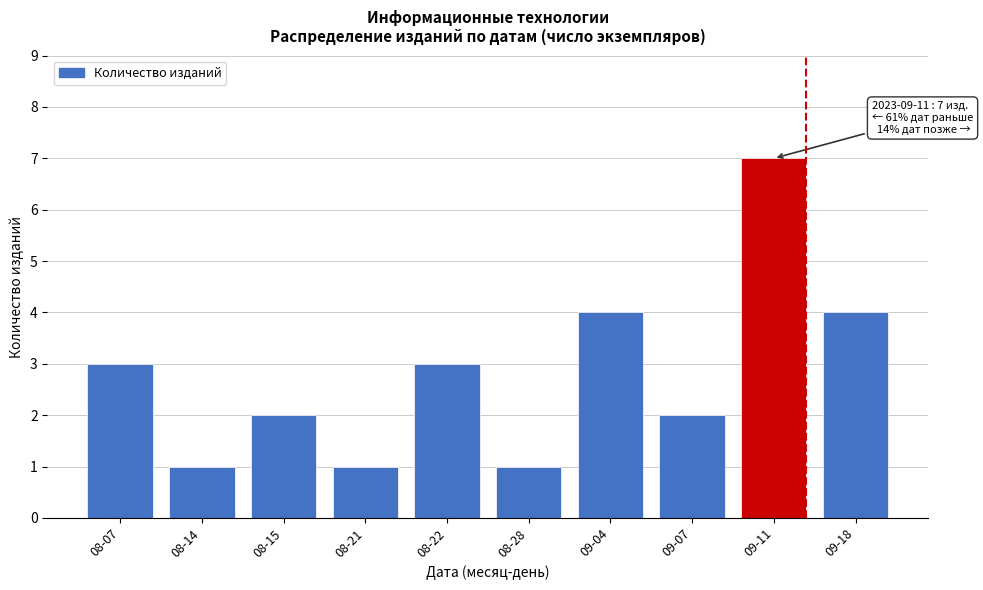

Reading left to right, what are all the values shown in this chart?

08-07=3	08-14=1	08-15=2	08-21=1	08-22=3	08-28=1	09-04=4	09-07=2	09-11=7	09-18=4